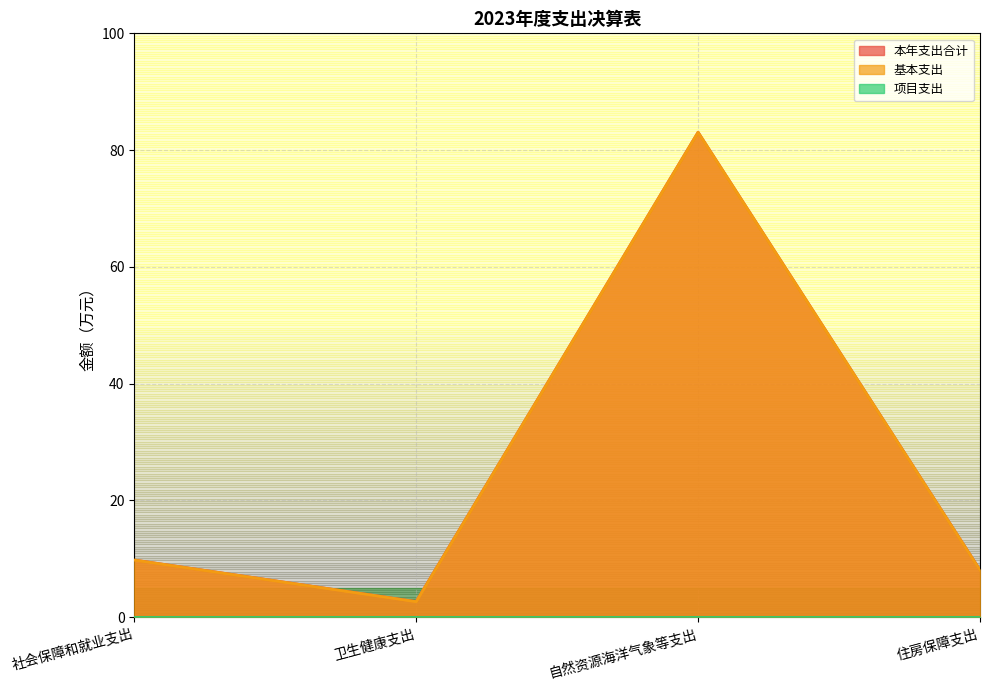

How many categories are shown in the chart?

4